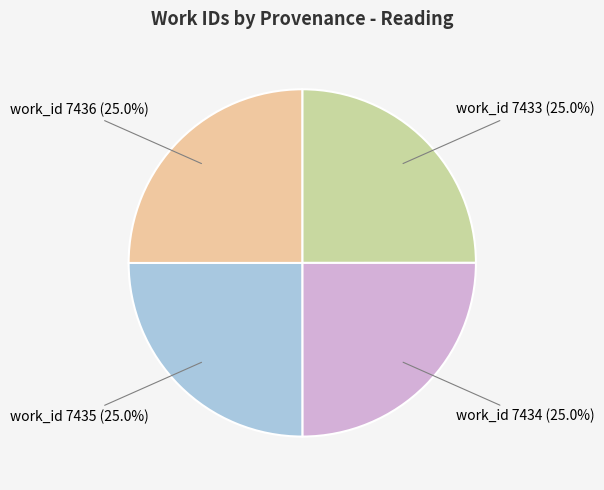

True or false: work_id 7433 accounts for 32% of the total.

False